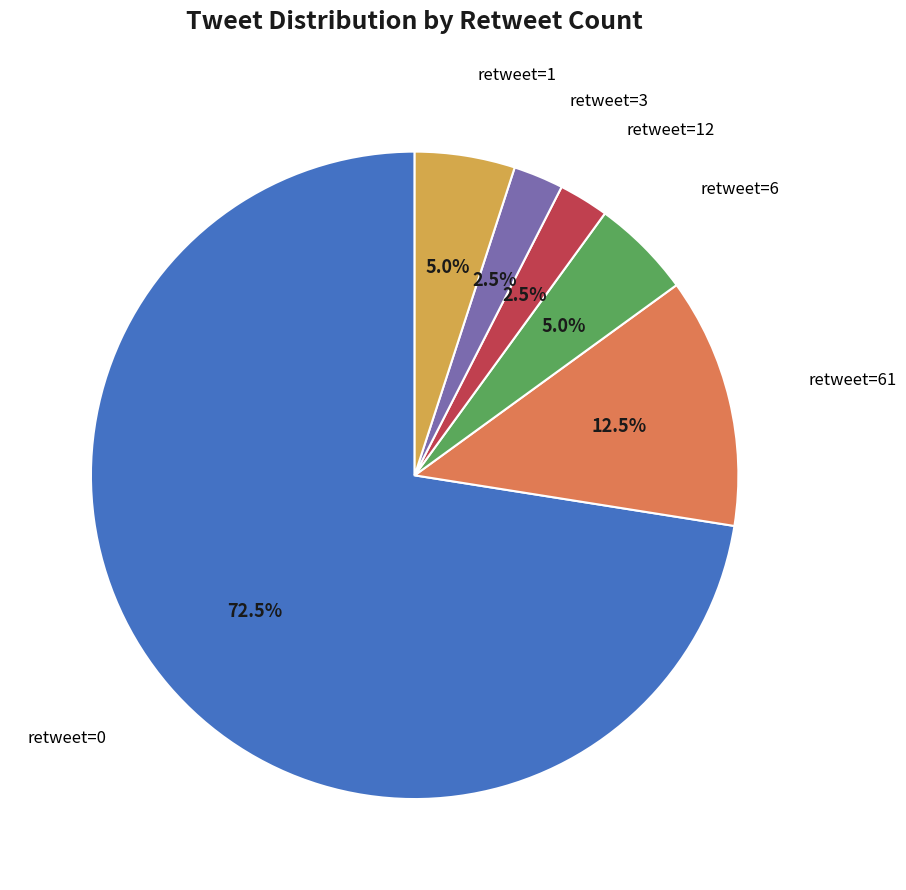

How many segments does this pie chart have?

6